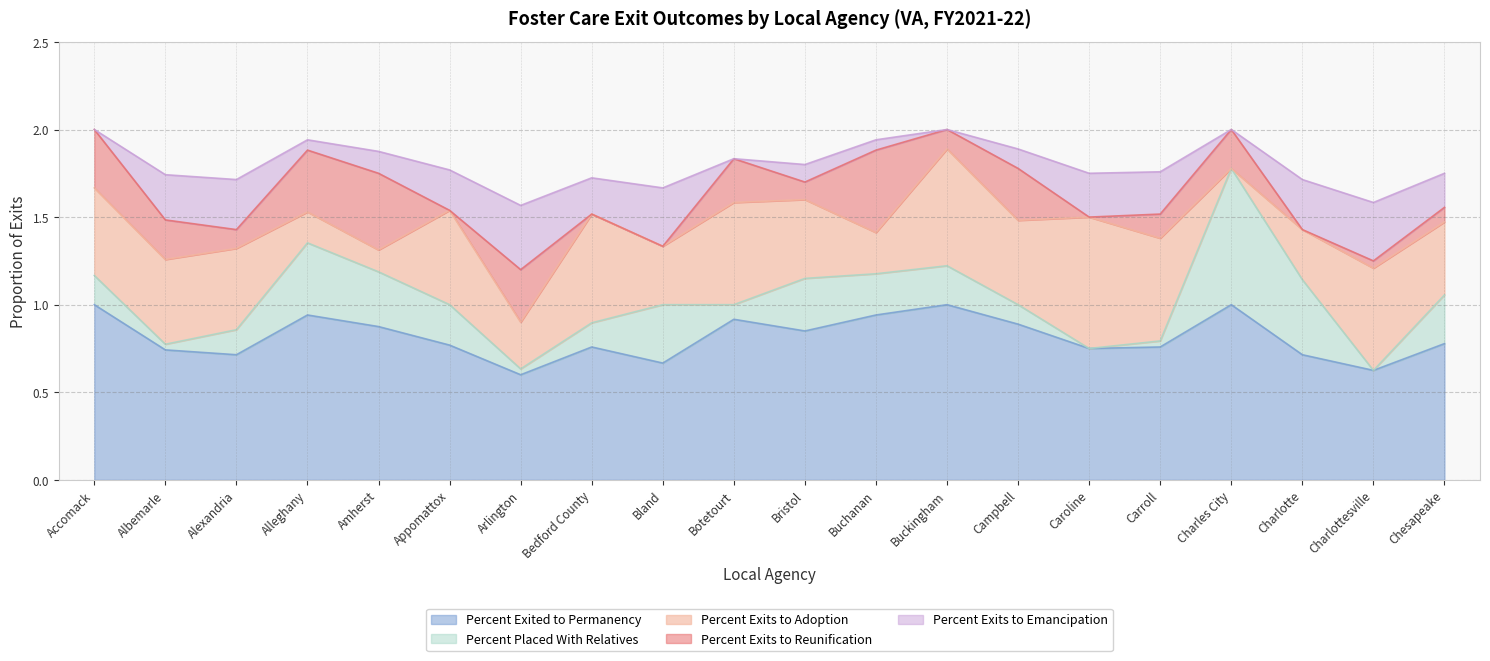

What position from the right is Arlington?

14